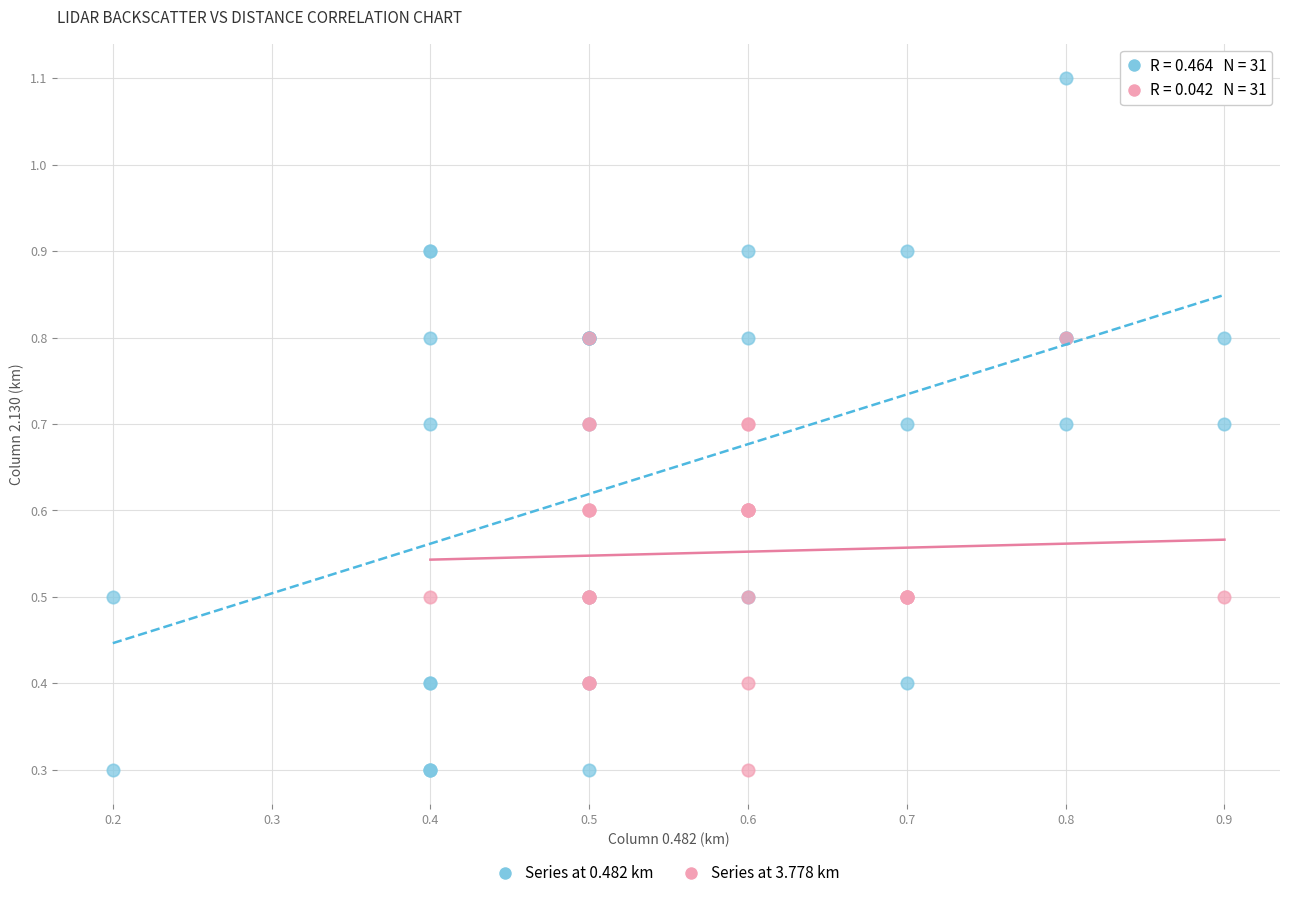

Which series reaches the maximum Y coordinate?

Series at 0.482 km